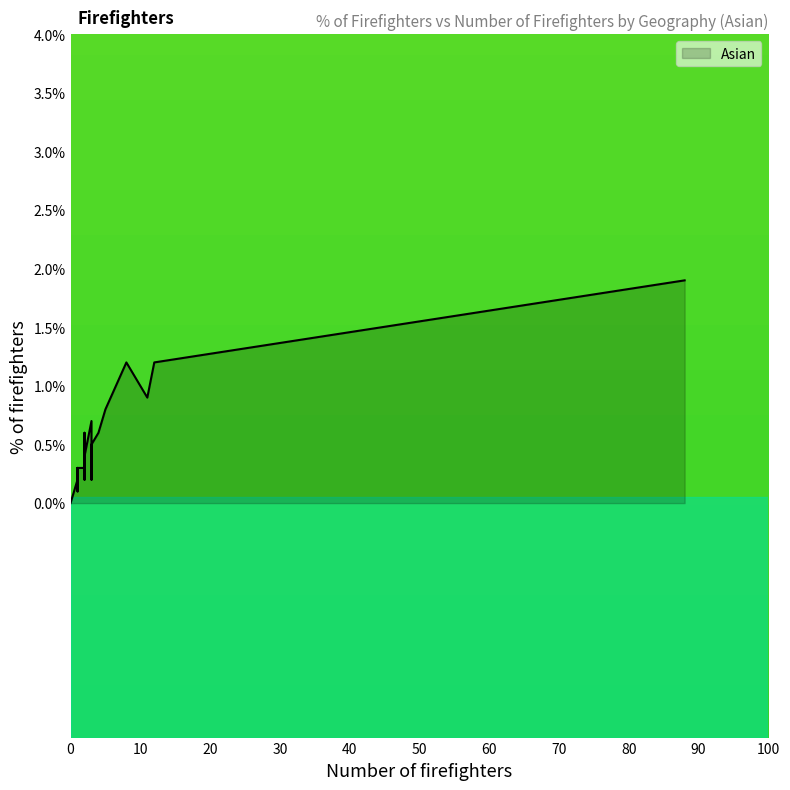

True or false: the data shows 0.4 at 2.

True